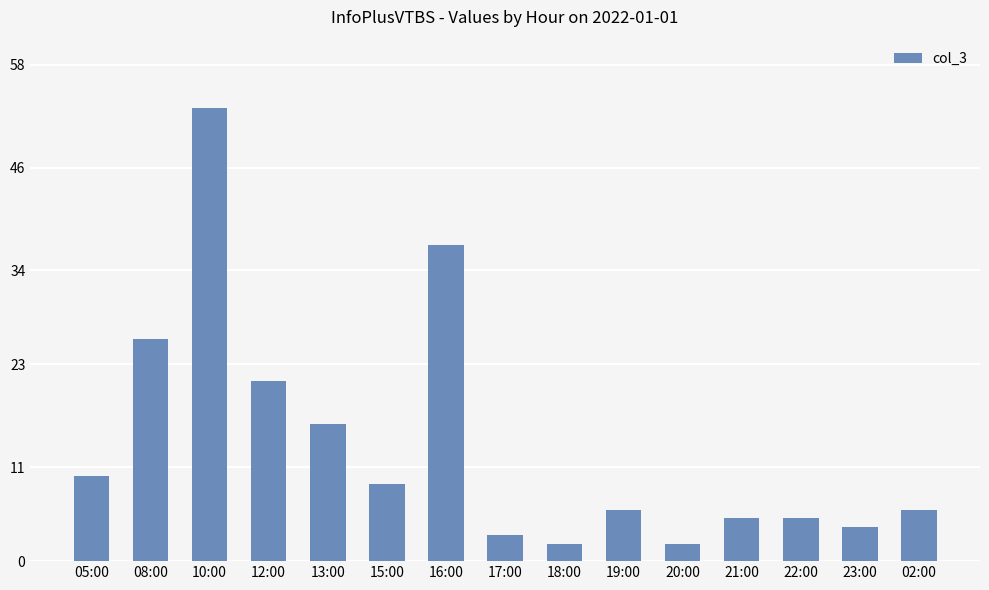

What is the sum of the values at 15:00 and 18:00?

11